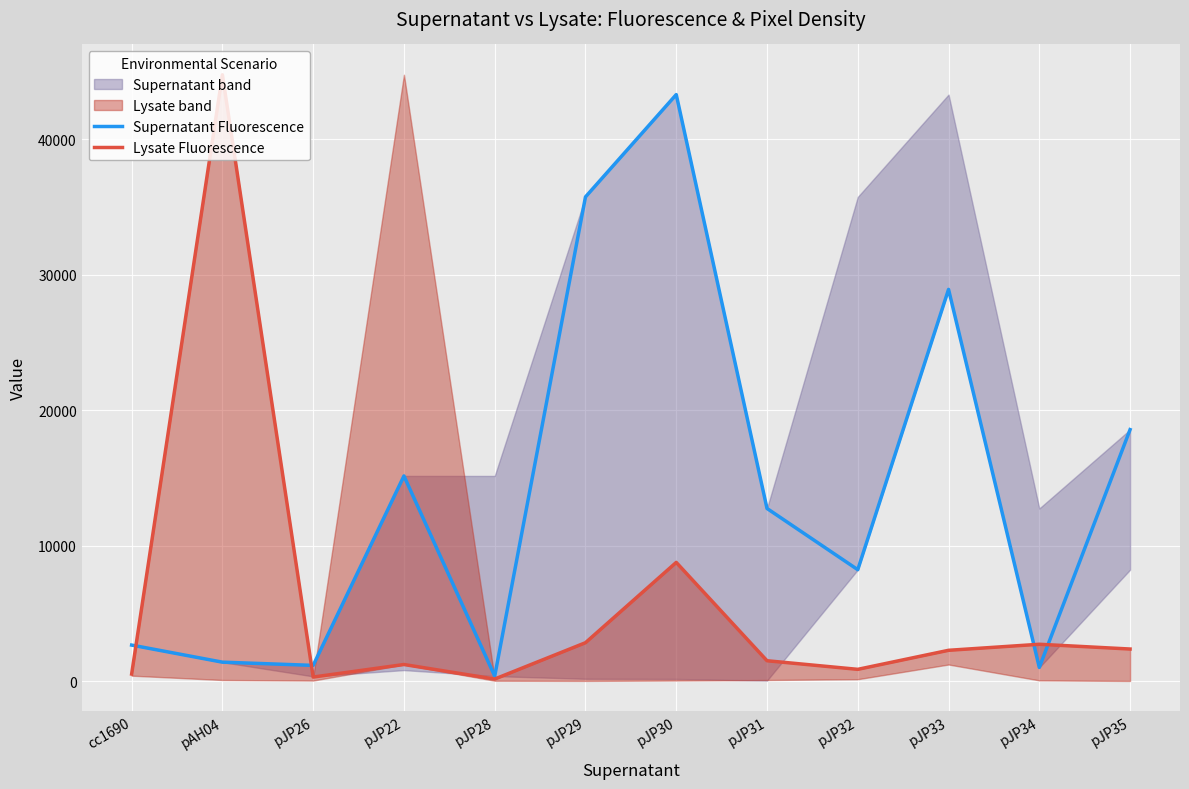

What is the difference between the highest and lowest values at pJP31?

11238.9